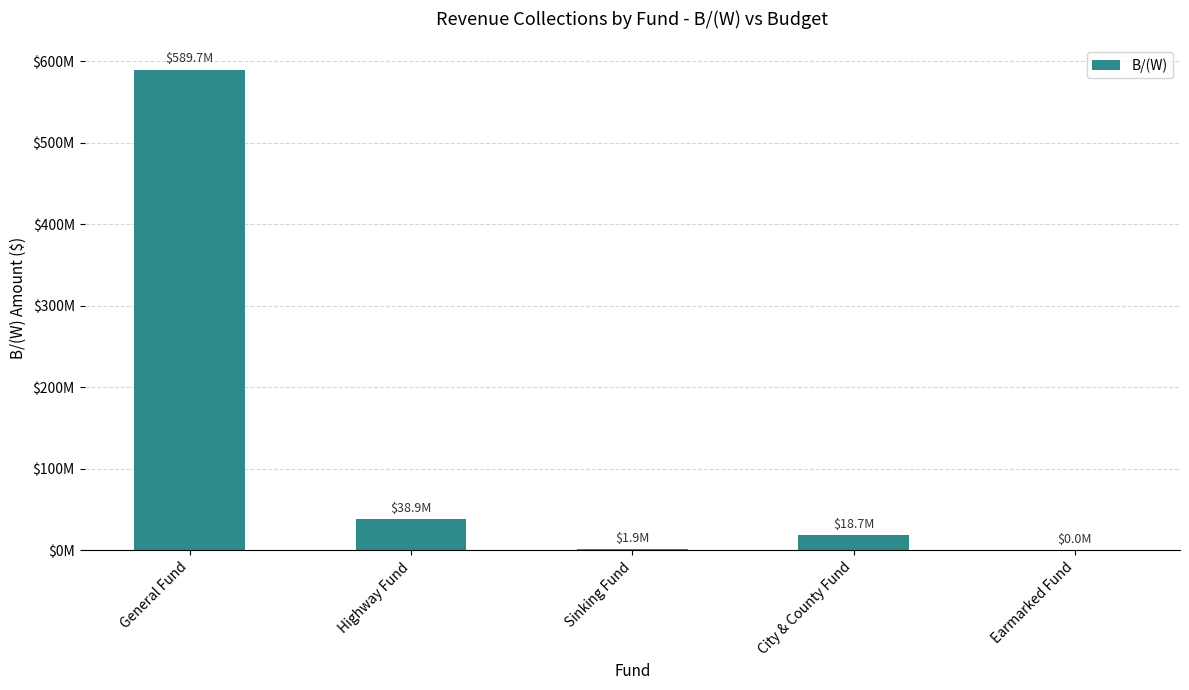

What is the greatest value displayed?

589651000